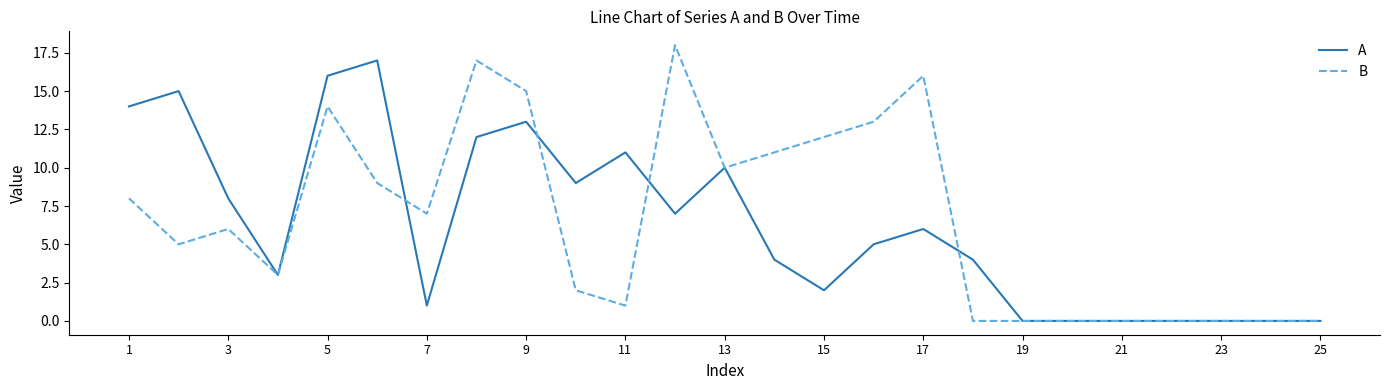

Rank the series by their maximum value, from lowest to highest.

A, B